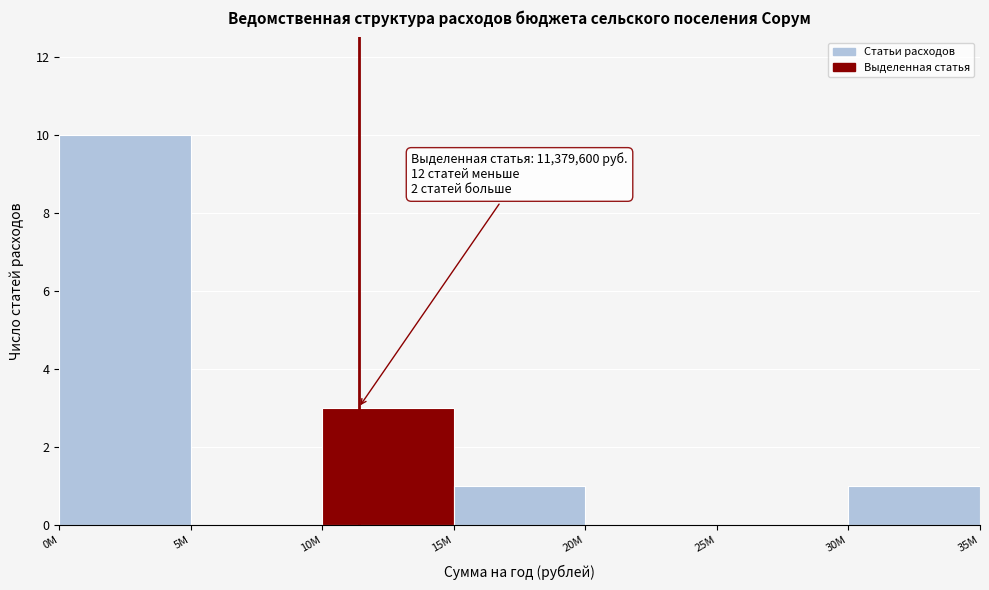

Reading left to right, extract all data points from this chart.

0M=10	5M=0	10M=3	15M=1	20M=0	25M=0	30M=1